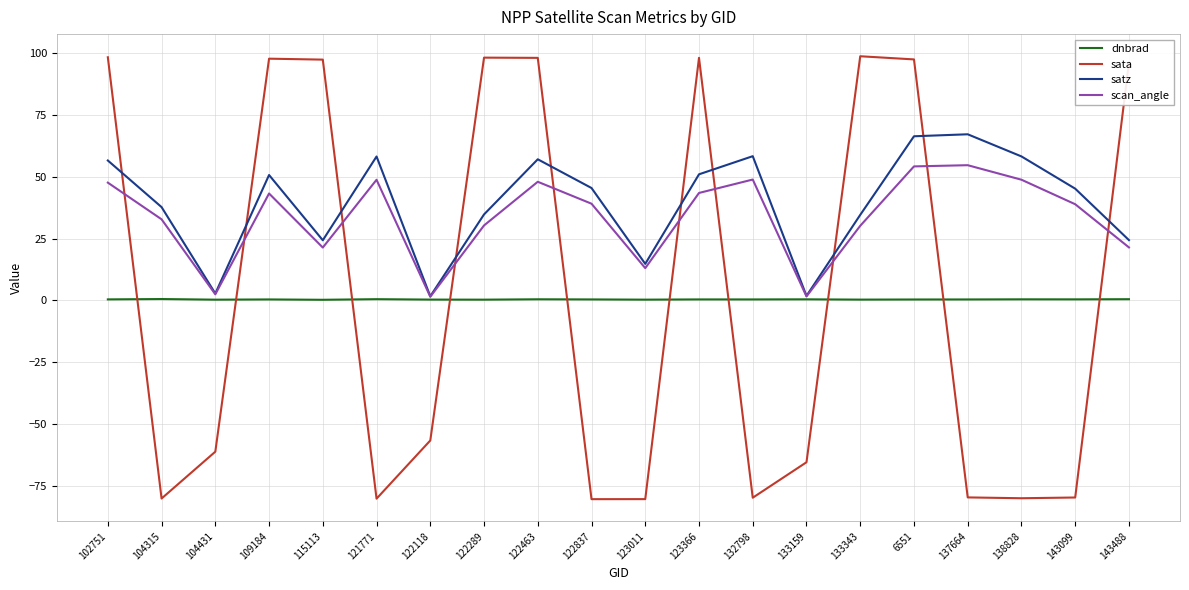

List the series in order of their peak value, highest first.

sata, satz, scan_angle, dnbrad